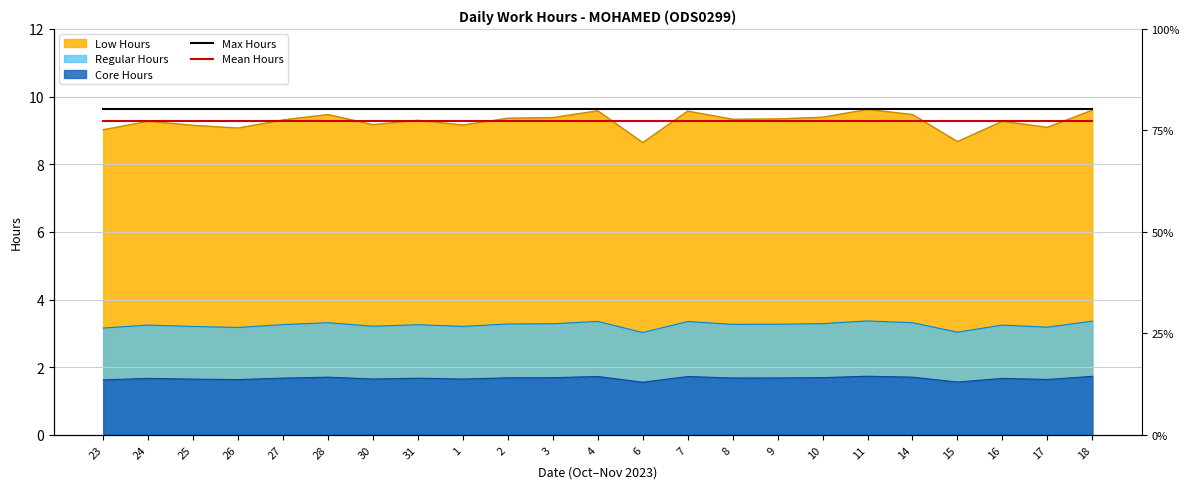

True or false: Mean Hours and Max Hours cross at least once.

False